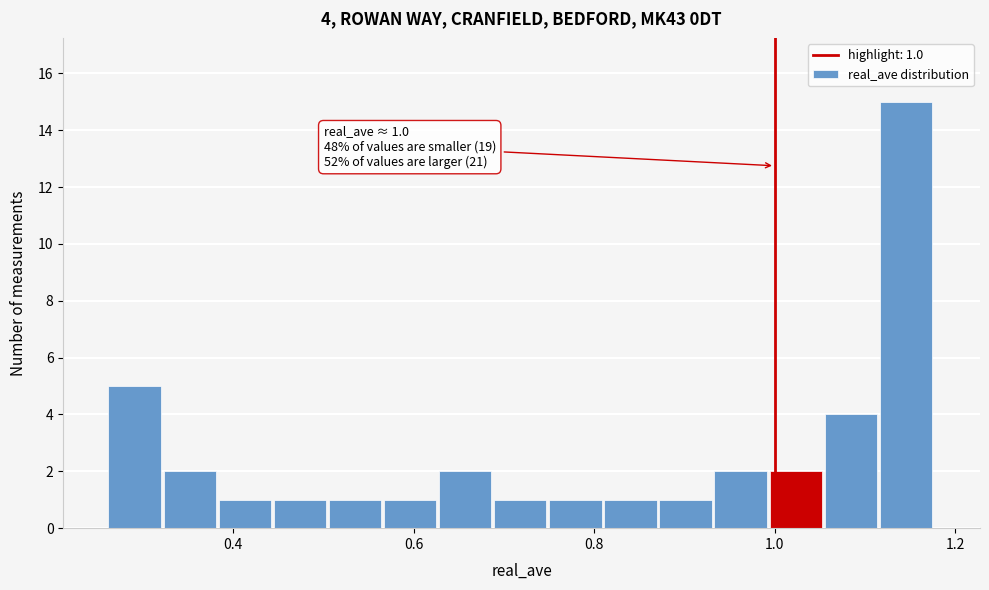

Around what value on the x-axis is the tallest bar? Give the approximate position of its centre, as read against the axis.

1.14